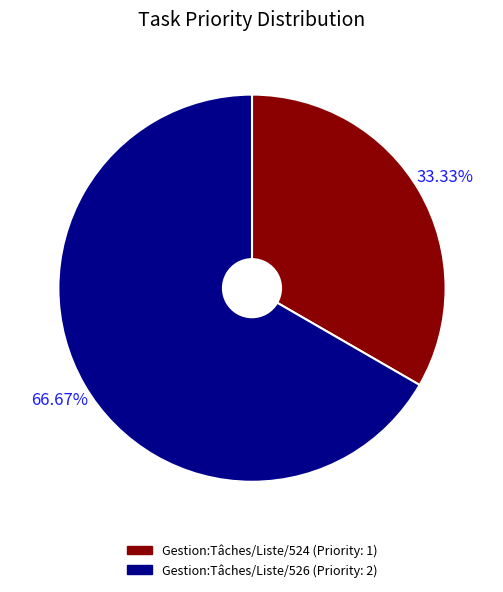

To the nearest percent, what is the difference between the Gestion:Tâches/Liste/526 and Gestion:Tâches/Liste/524 slice percentages?

33%